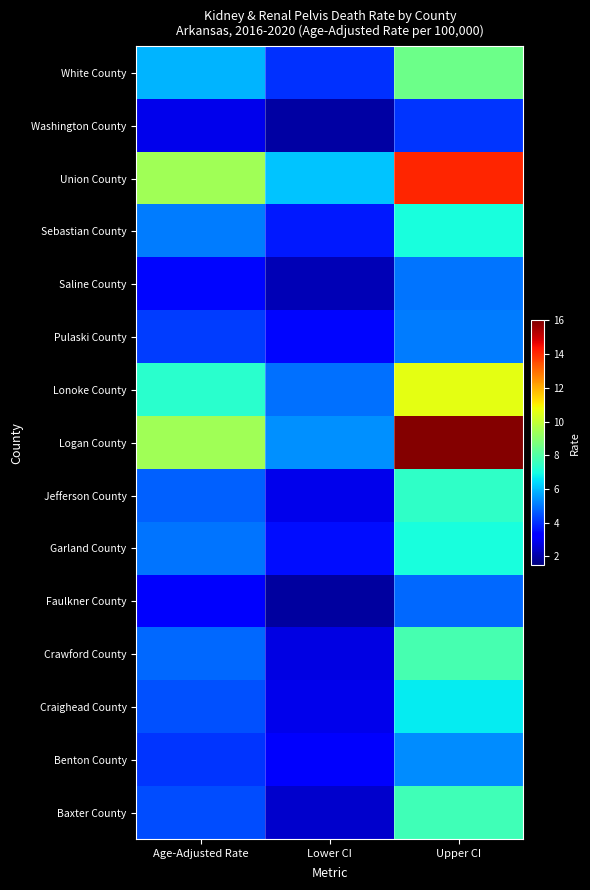

List the series in order of their peak value, highest first.

Logan County, Union County, Lonoke County, White County, Crawford County, Baxter County, Jefferson County, Sebastian County, Garland County, Craighead County, Benton County, Pulaski County, Saline County, Faulkner County, Washington County